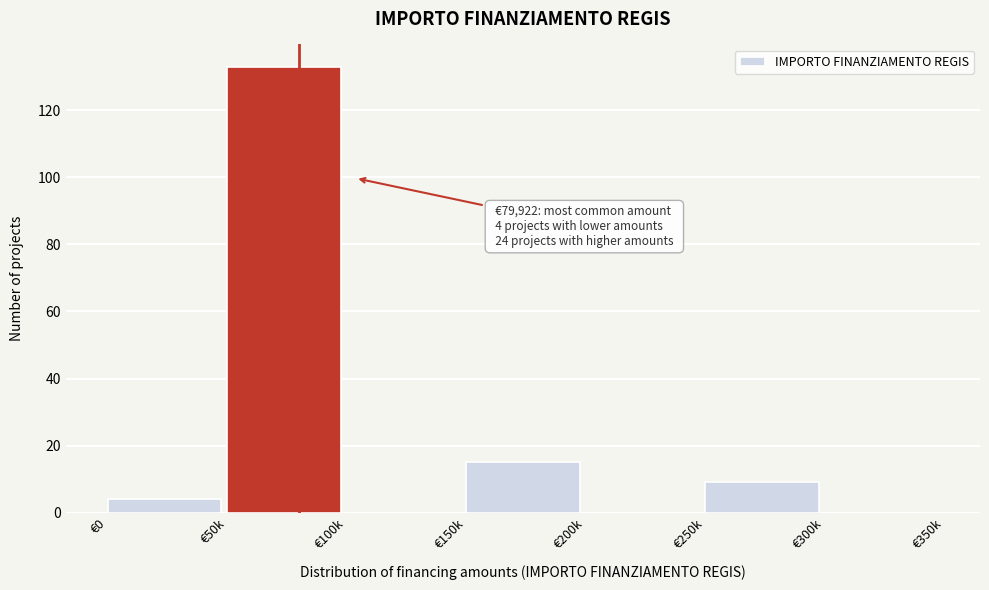

Reading left to right, extract all data points from this chart.

€0=4	€50k=133	€100k=0	€150k=15	€200k=0	€250k=9	€300k=0